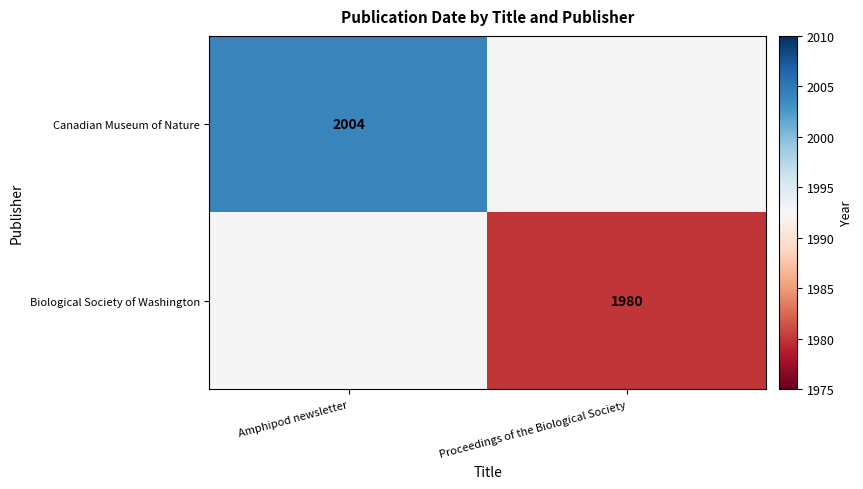

The Canadian Museum of Nature series shows 2004 at Amphipod newsletter. True or false?

True